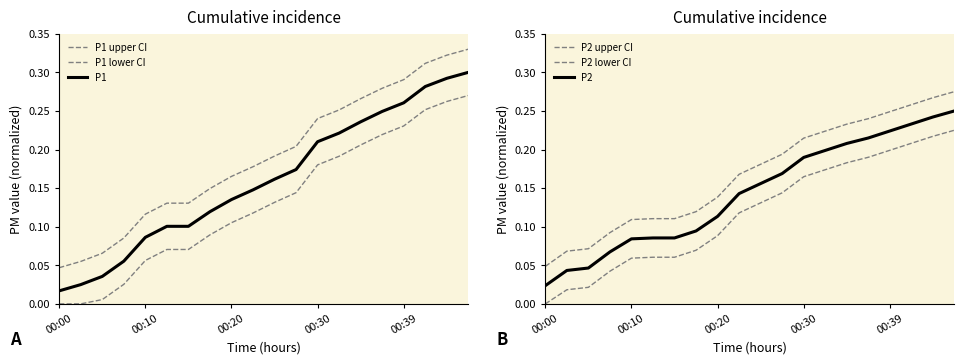

How many categories are shown in the chart?

20